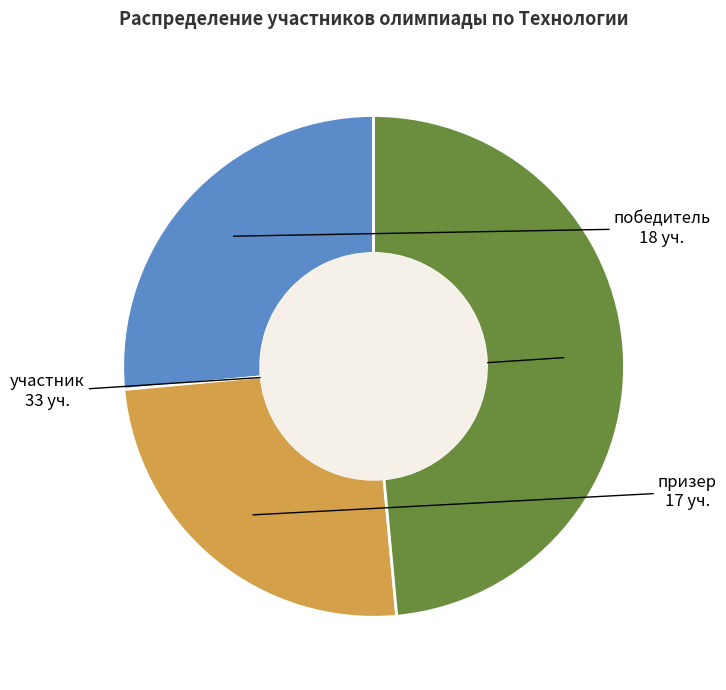

What is the ratio of the value at призер to the value at участник?

0.5